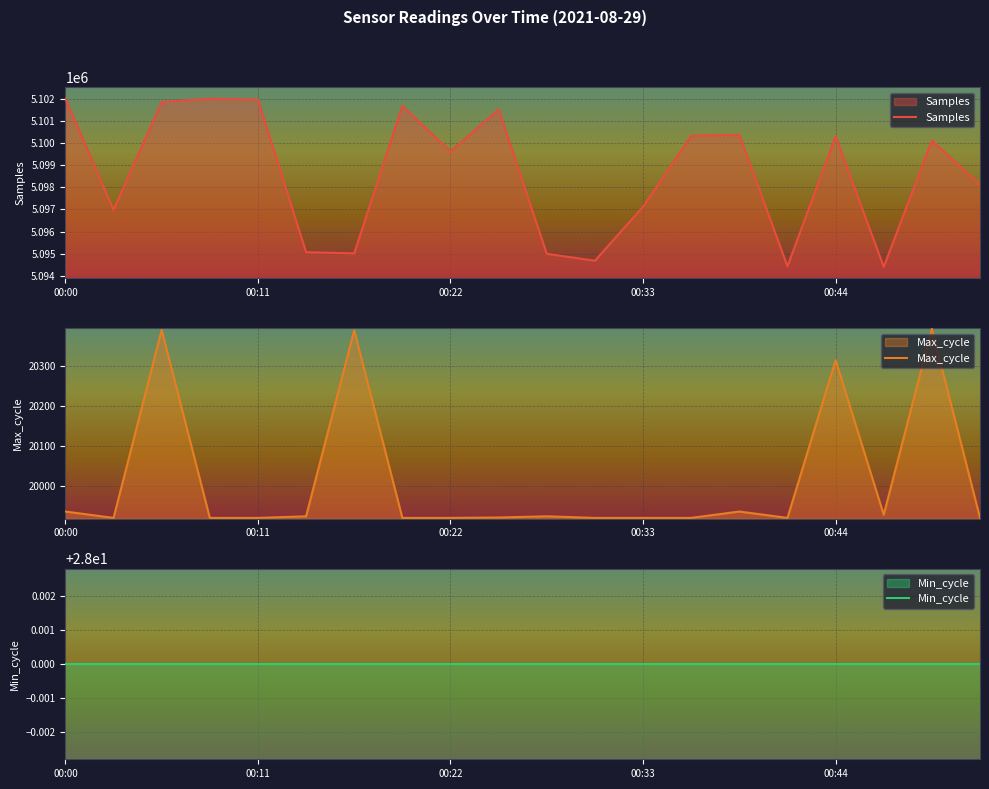

What is the label of the 16th point from the left?

15